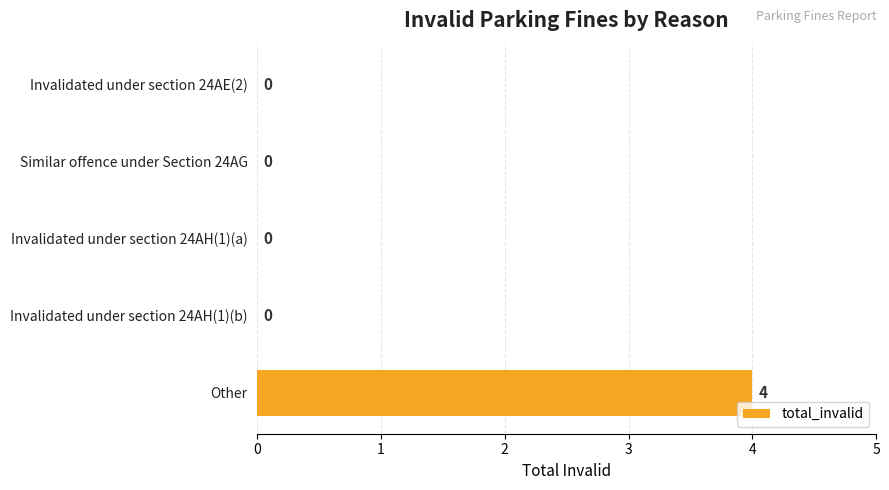

Reading bottom to top, list all the values displayed in this chart.

Other=4	Invalidated under section 24AH(1)(b)=0	Invalidated under section 24AH(1)(a)=0	Similar offence under Section 24AG=0	Invalidated under section 24AE(2)=0